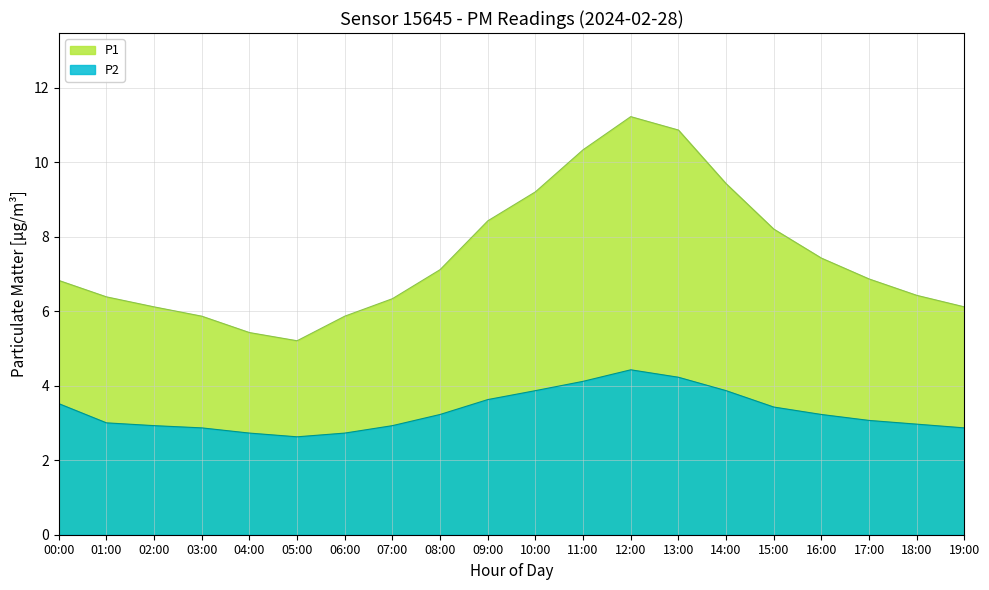

Rank the series by their average value, from lowest to highest.

P2, P1